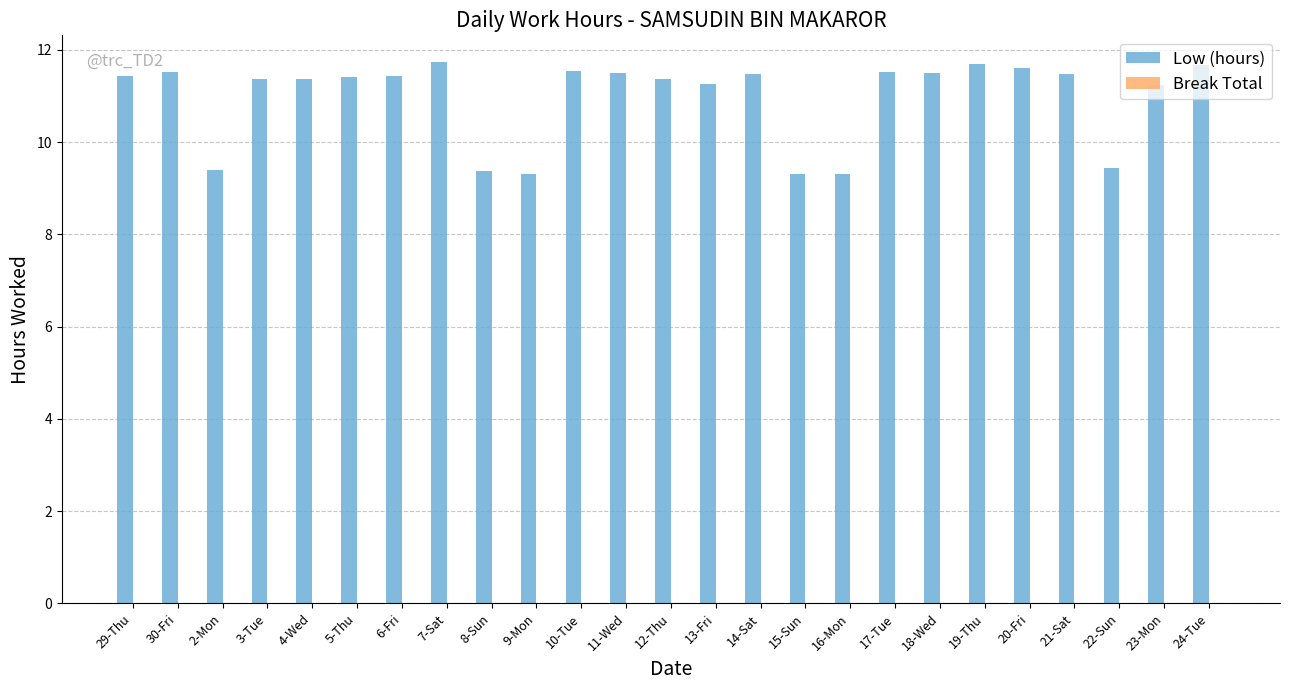

How many bars are there in total?

25